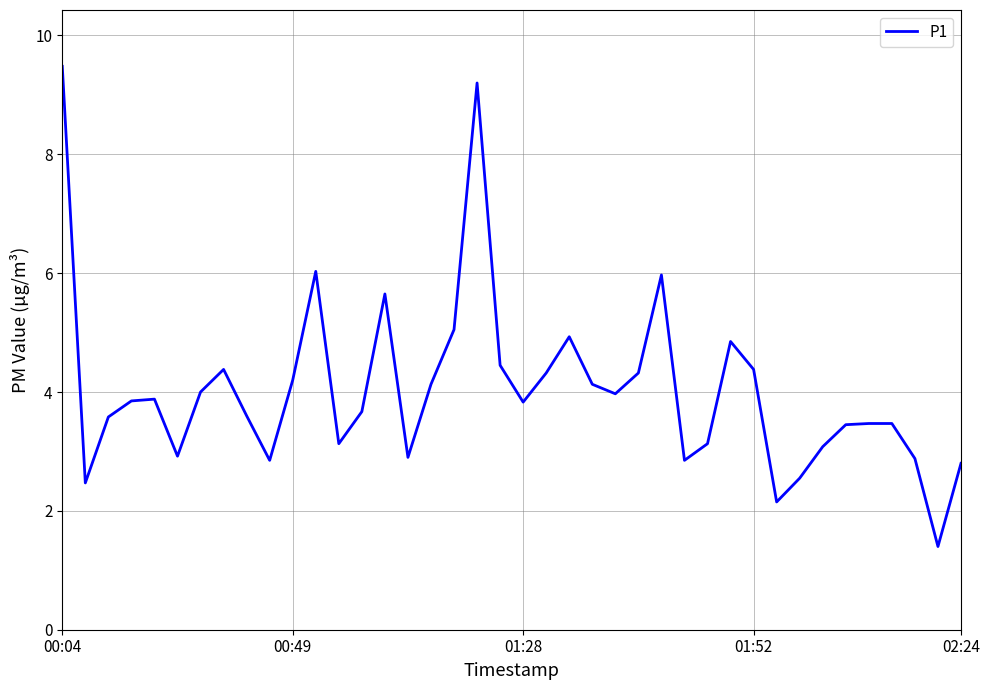

What is the smallest value displayed?

1.4